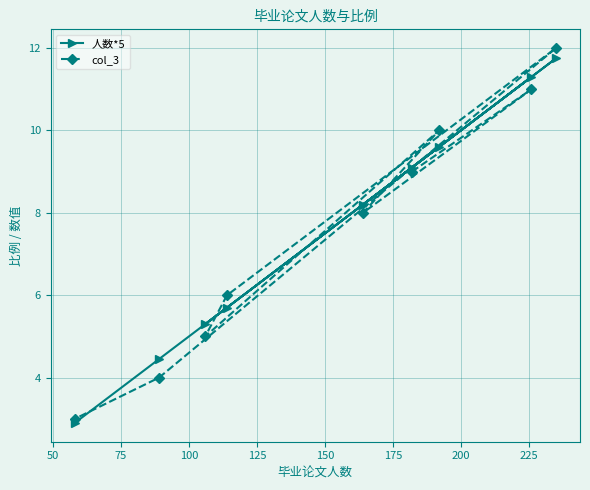

Reading left to right, extract all data points from this chart.

人数*5: 2.9	4.5	5.3	5.7	8.2	9.1	9.6	11.3	11.8
col_3: 3.0	4.0	5.0	6.0	8.0	9.0	10.0	11.0	12.0